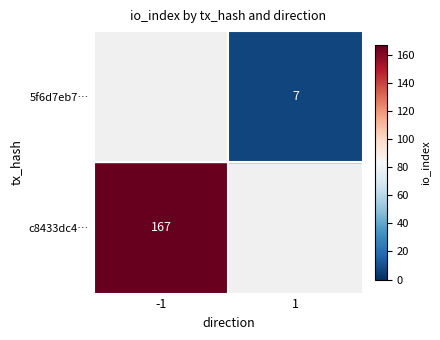

What is the spread (max minus min) of values at direction?

2